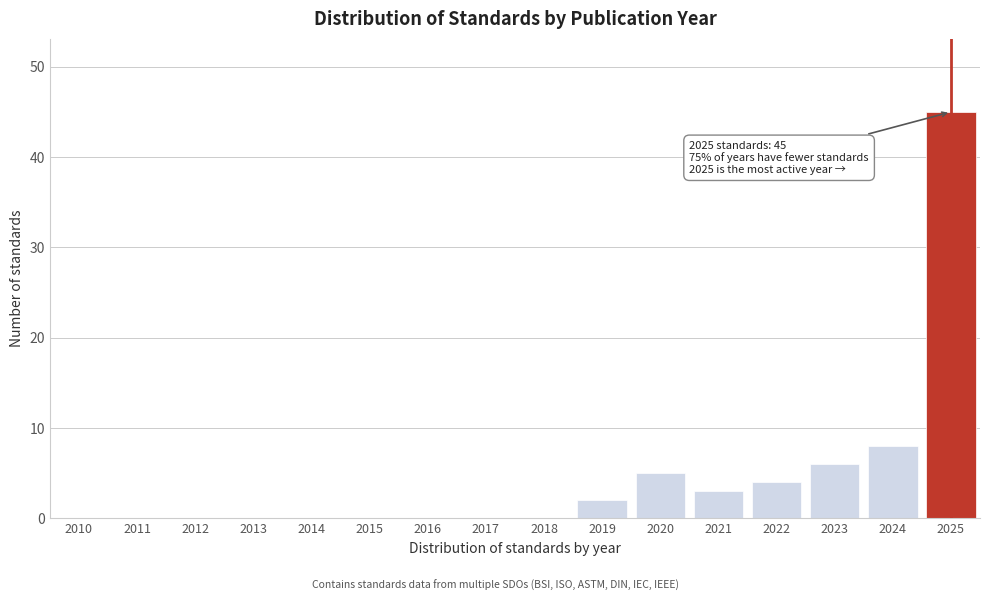

Reading left to right, transcribe all the data shown in this chart.

2010=0	2011=0	2012=0	2013=0	2014=0	2015=0	2016=0	2017=0	2018=0	2019=2	2020=5	2021=3	2022=4	2023=6	2024=8	2025=45